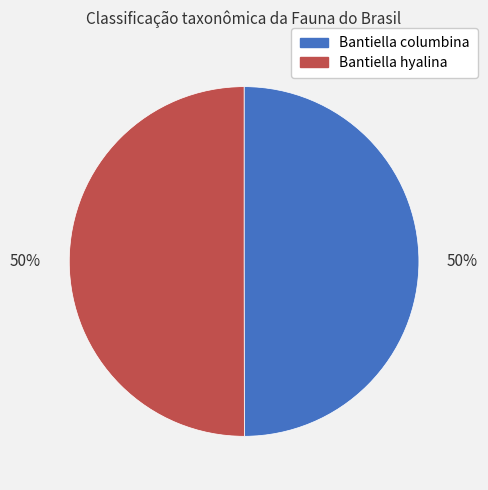

How many segments does this pie chart have?

2